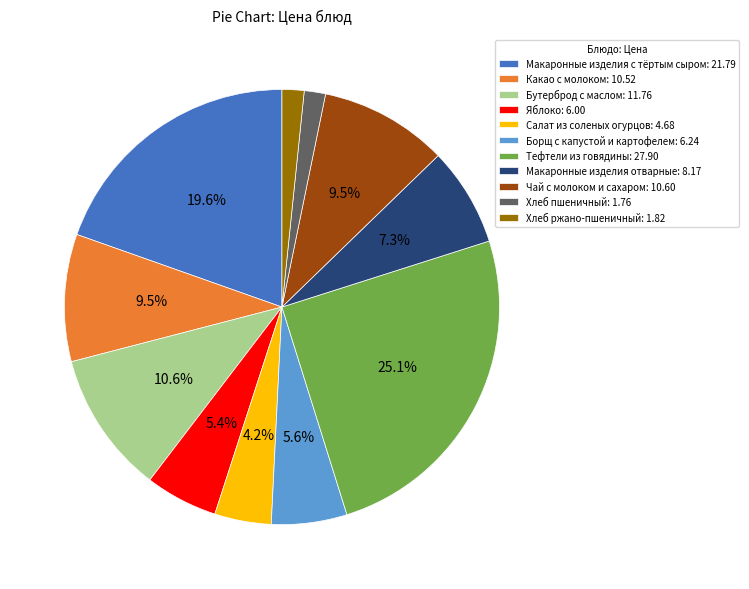

Is there any slice that represents more than half of the pie?

No